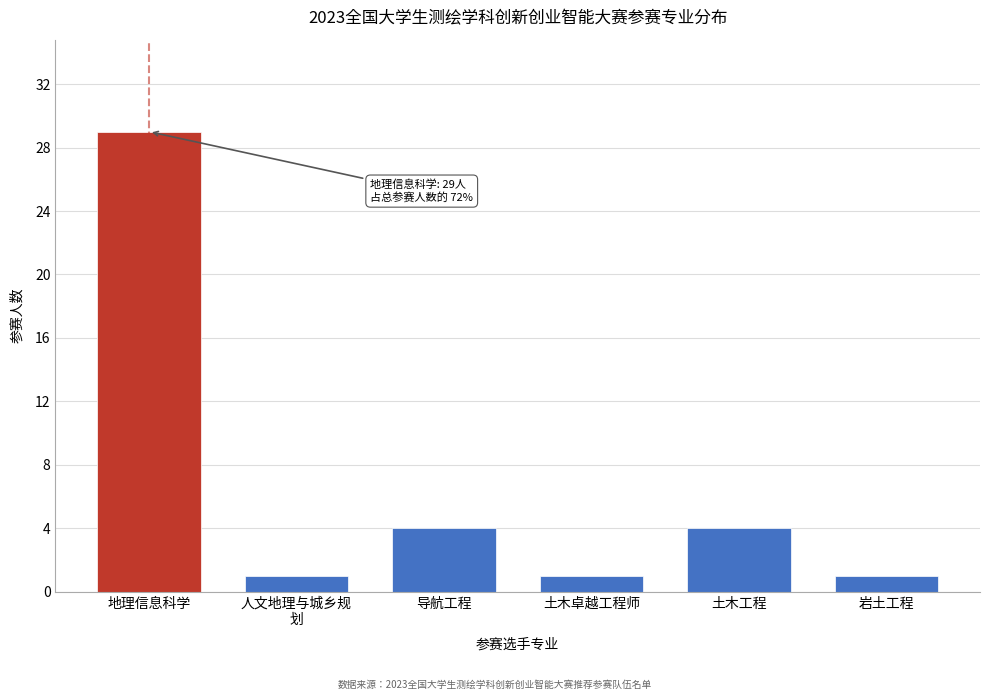

Reading left to right, transcribe all the data shown in this chart.

29	1	4	1	4	1